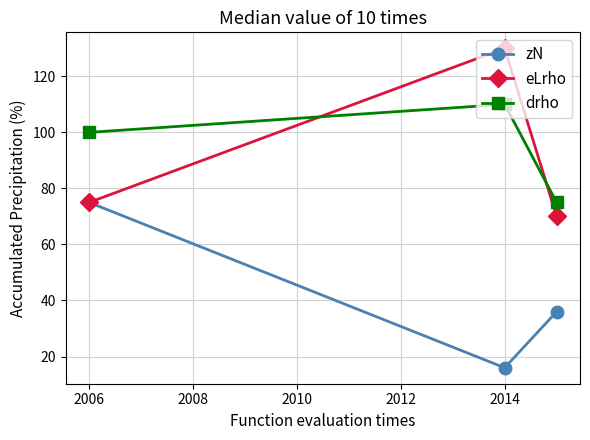

What is the average value of the eLrho series?

92